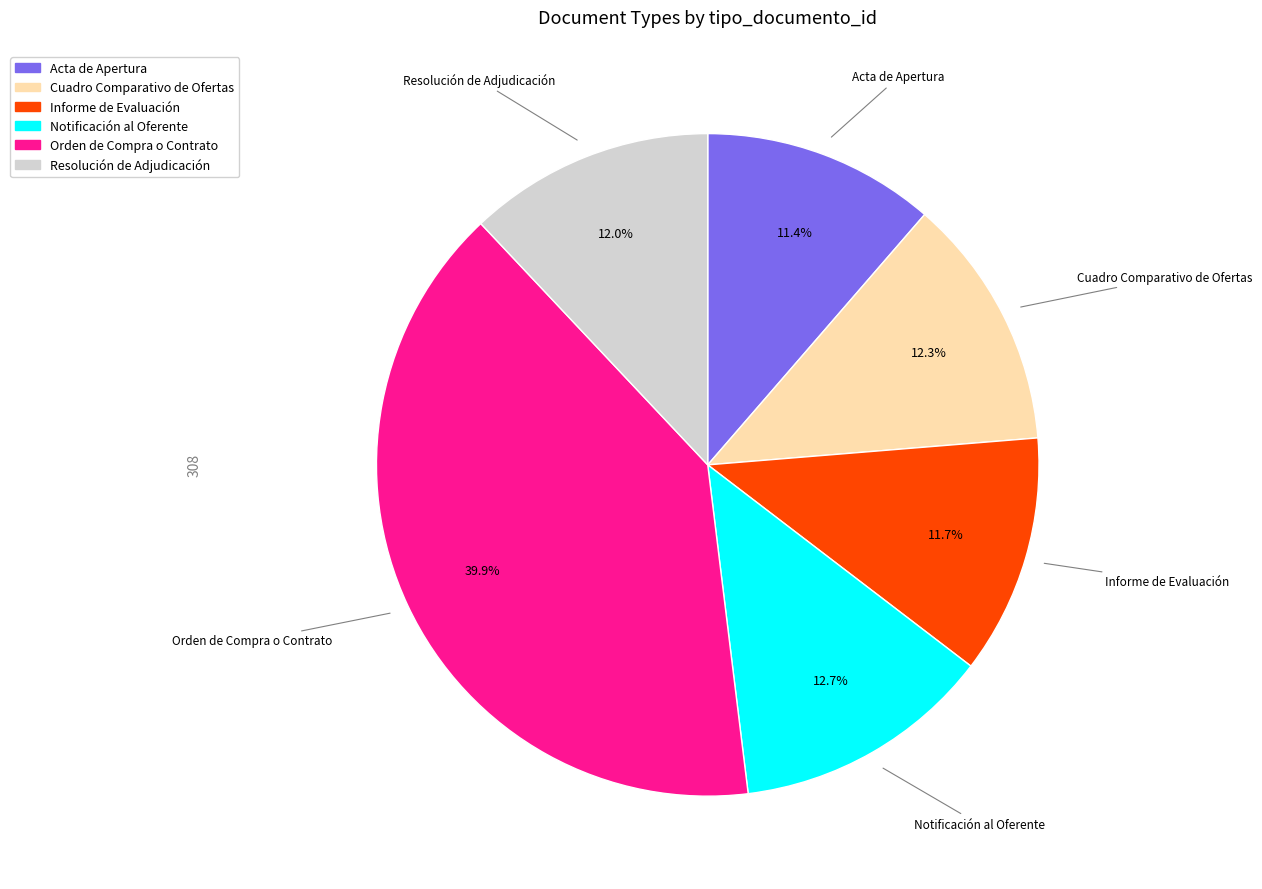

What is the largest slice in the pie chart?

Orden de Compra o Contrato